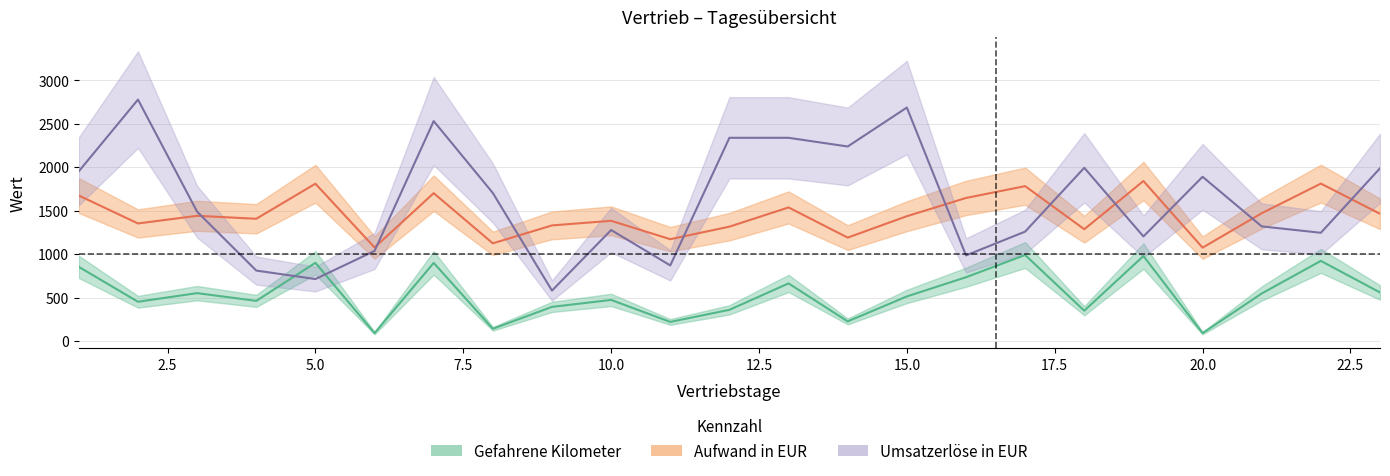

Which category has the highest value in the Umsatzerlöse in EUR series?

2